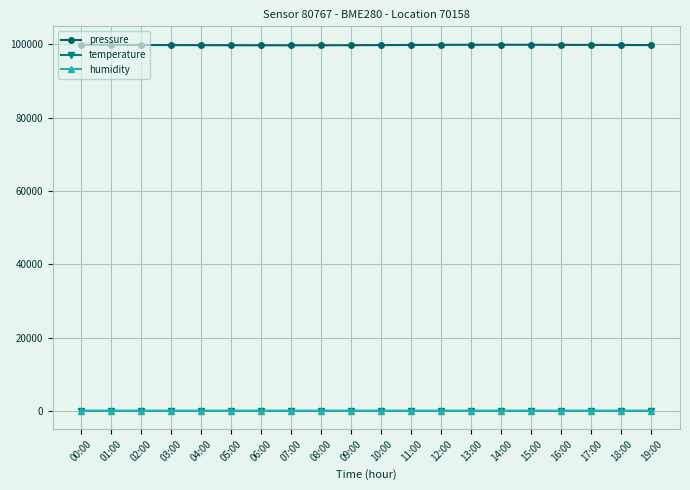

Is this an area chart (filled region under the line)?

No